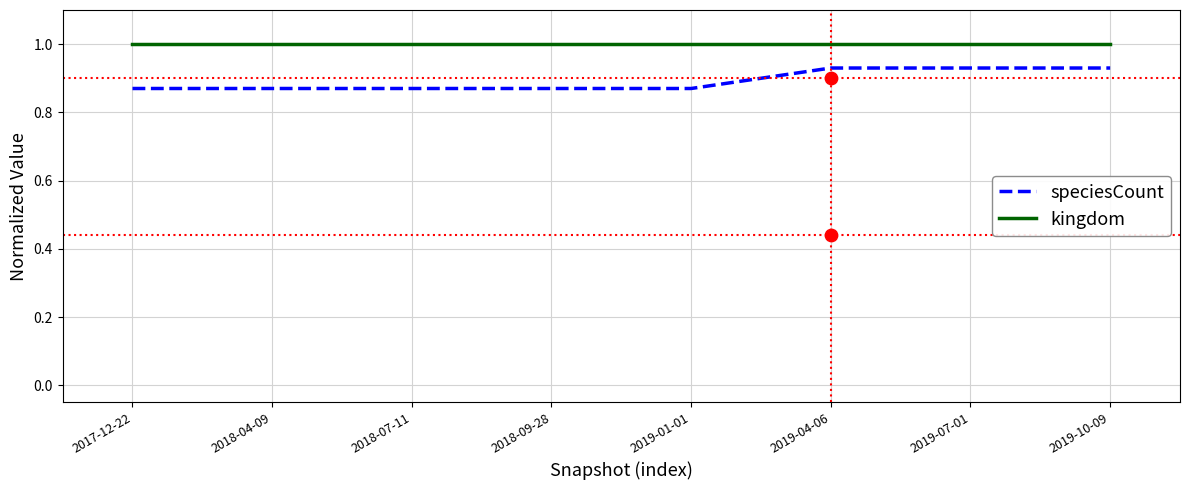

Which series contains the lowest Y value?

speciesCount